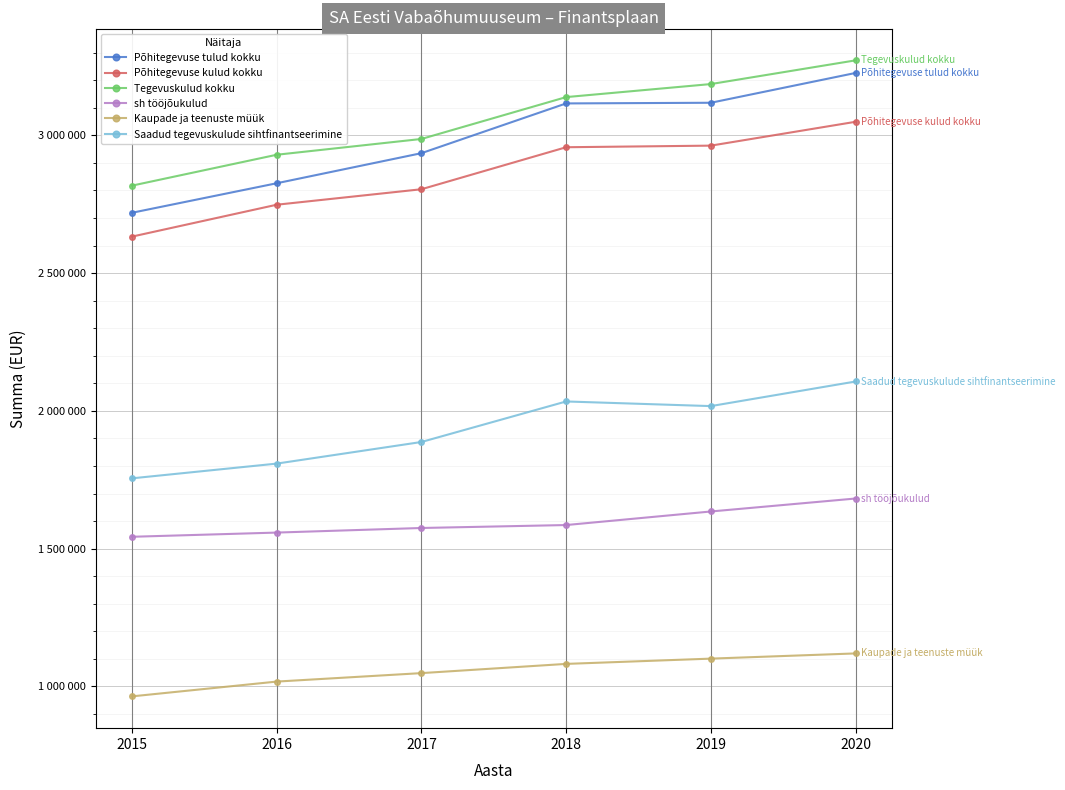

Reading left to right, list all the values displayed in this chart.

Põhitegevuse tulud kokku: 2719066	2826196	2935376	3115968	3118359	3226560
Põhitegevuse kulud kokku: 2632532	2748248	2804451	2956927	2962735	3049291
Tegevuskulud kokku: 2817556	2929648	2986951	3138927	3186235	3272291
sh tööjõukulud: 1542901	1558161	1574804	1585500	1634735	1681791
Kaupade ja teenuste müük: 963612	1017277	1048000	1081466	1100605	1119500
Saadud tegevuskulude sihtfinantseerimine: 1755063	1808519	1886976	2034102	2017254	2106560